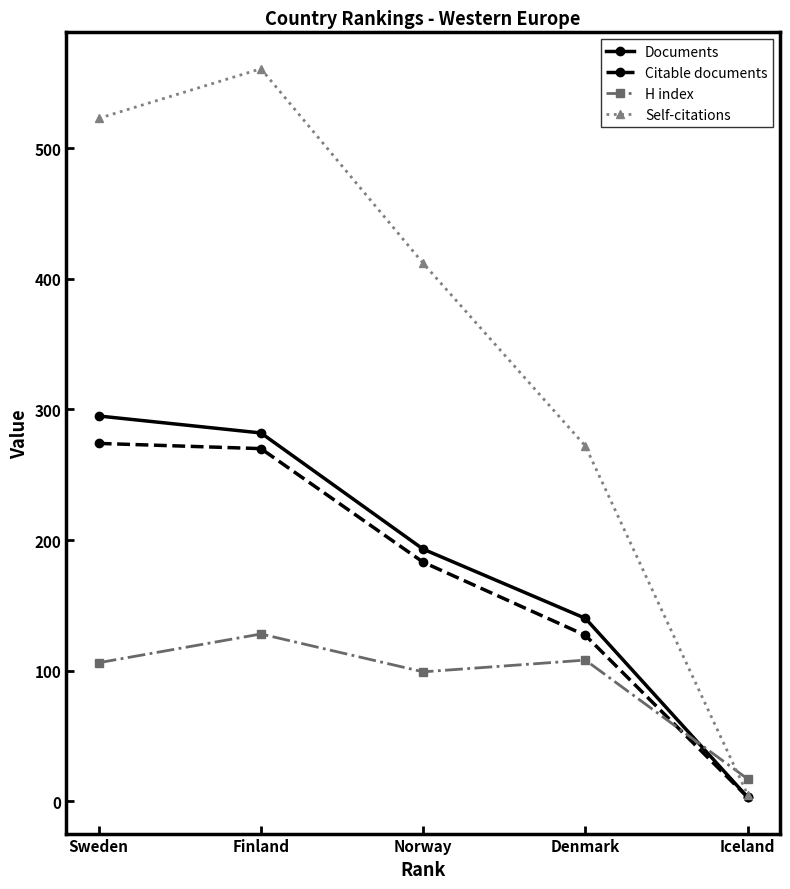

Which series has the largest total across all categories?

Self-citations